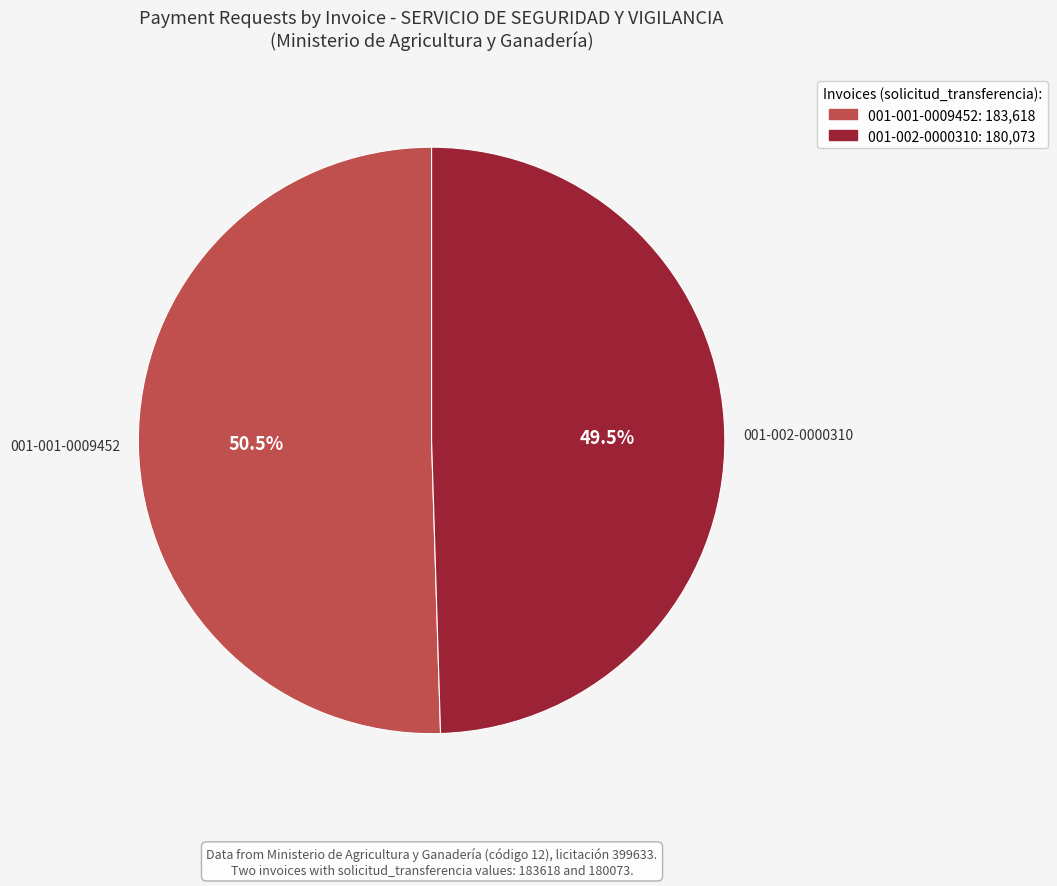

Rank the categories by value from lowest to highest.

001-002-0000310, 001-001-0009452